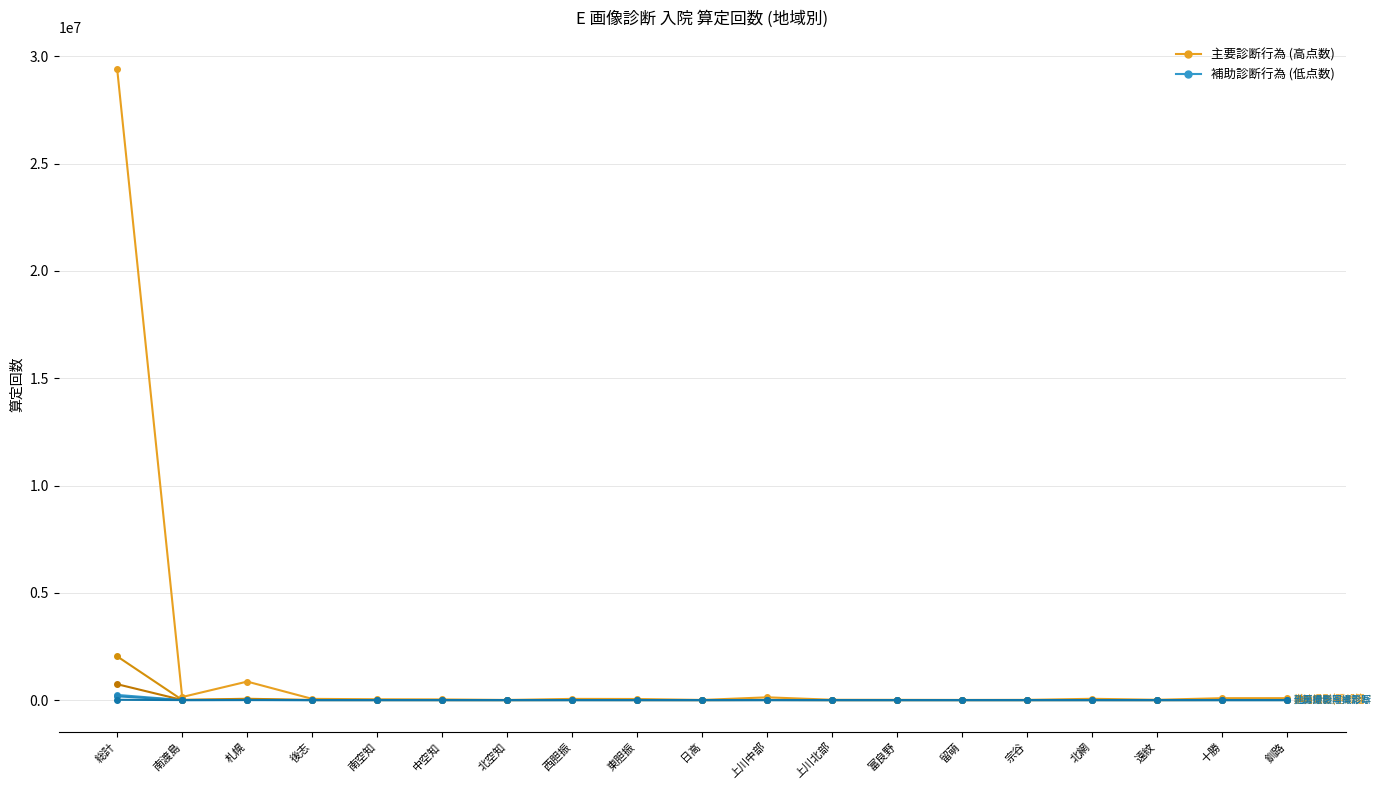

True or false: 他医療機関撮影写真診断(単純頭胸腹脊) has a value of 115 at 中空知.

False